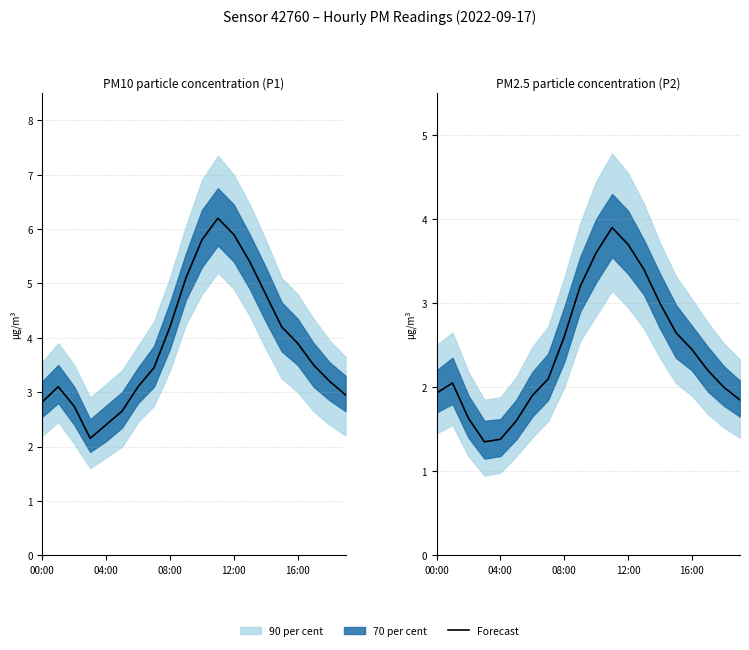

The value at 17 is 2.2. True or false?

True